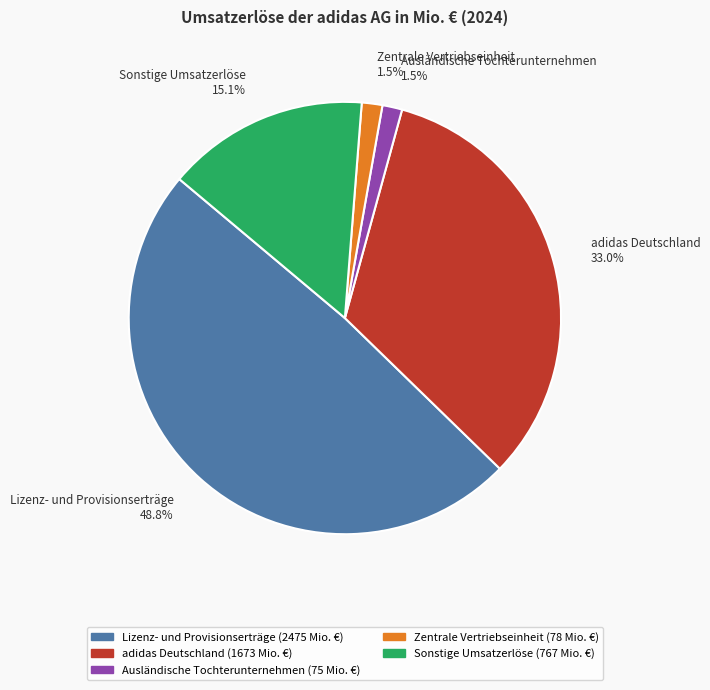

Between Zentrale Vertriebseinheit 1.5% and adidas Deutschland 33.0%, which is larger?

adidas Deutschland 33.0%